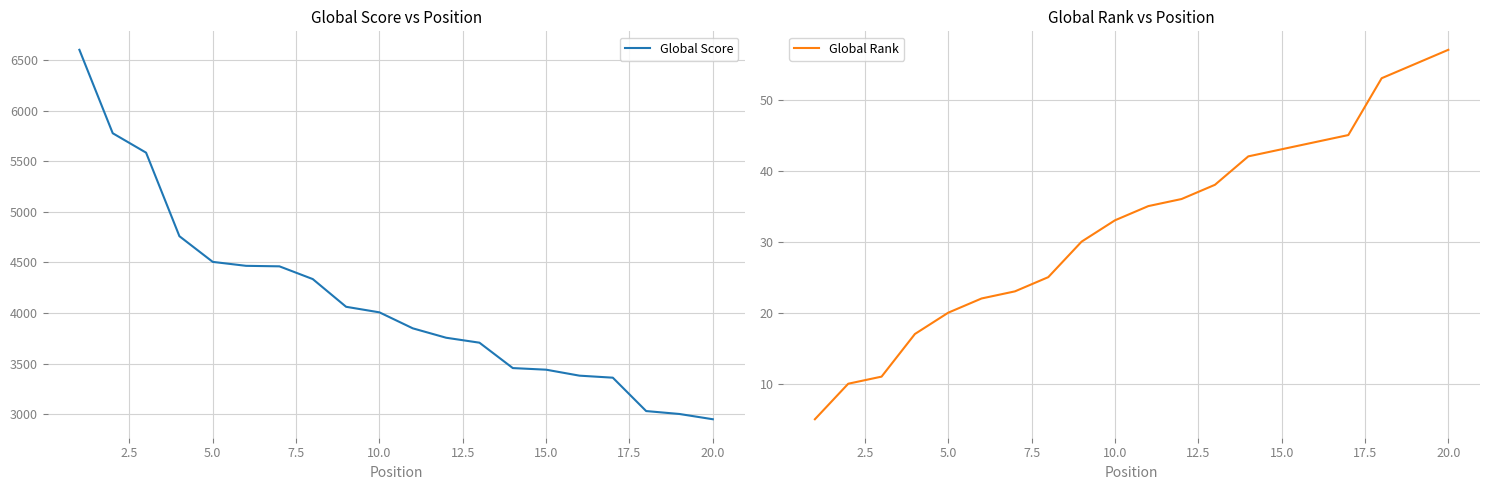

Does the chart display data point markers on the line(s)?

No